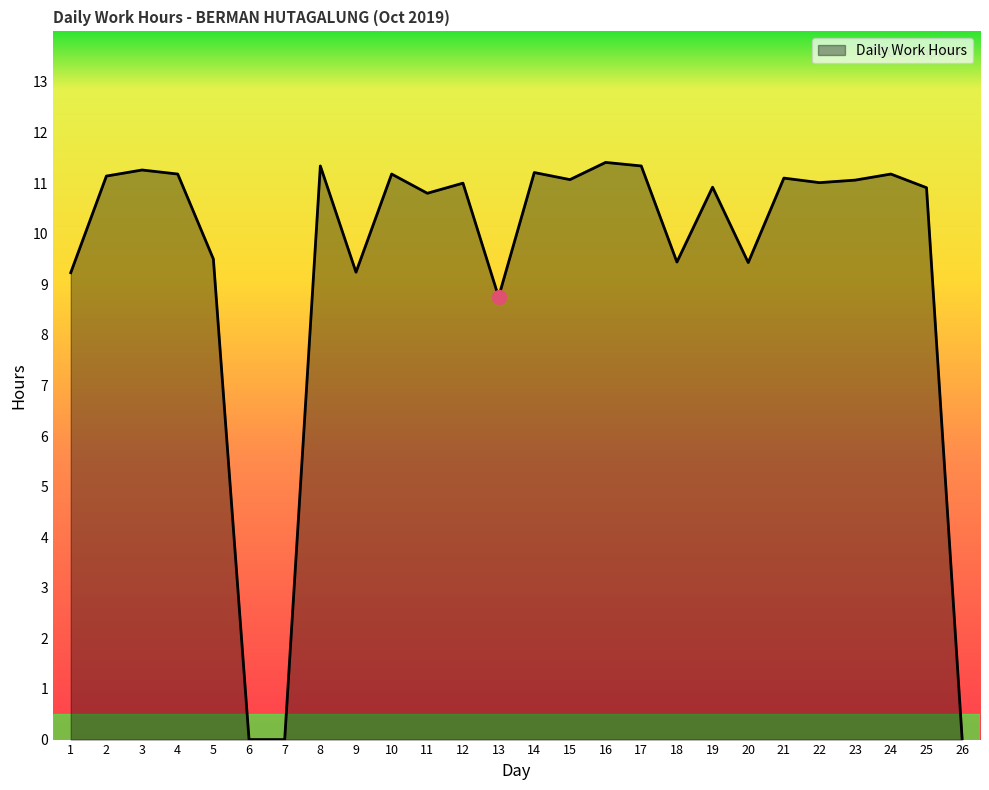

What is the change in value from 10 to 25?

-0.3